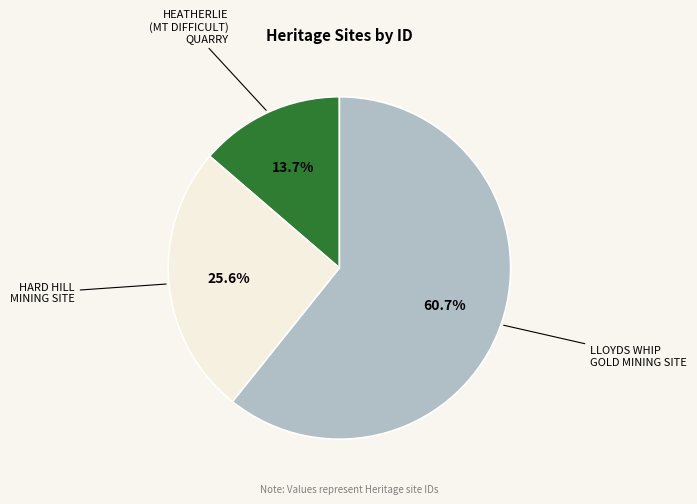

How many slices are in this pie chart?

3